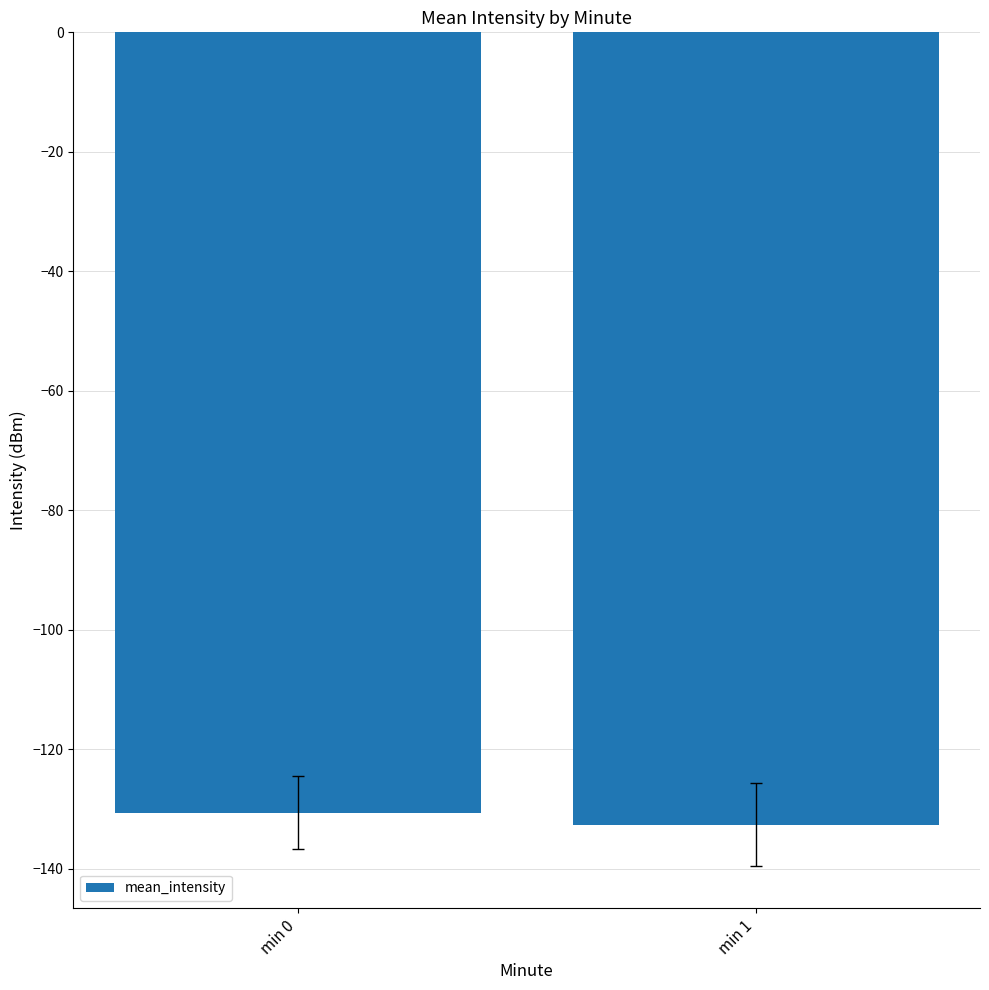

List the labels in order of value, largest first.

min 0, min 1